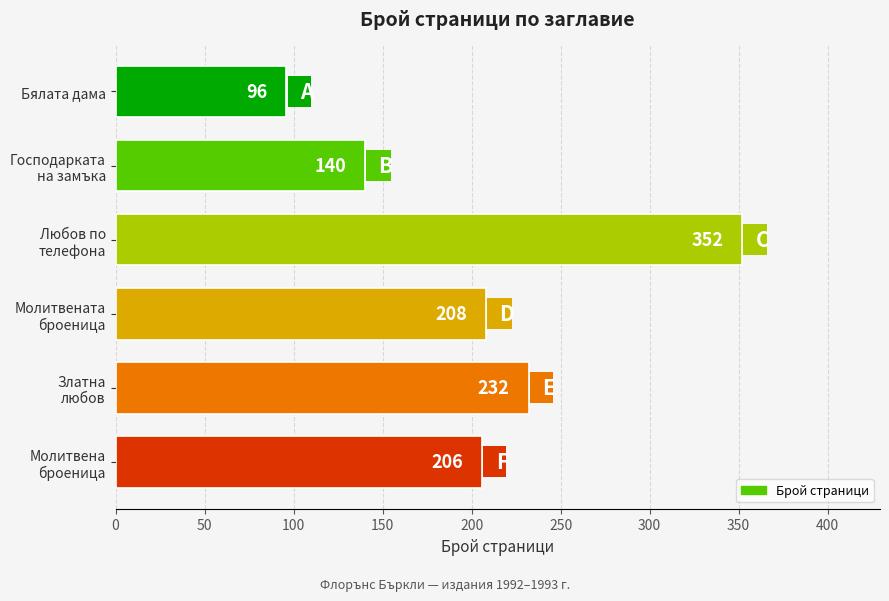

List the labels in order of value, smallest first.

Бялата дама, Господарката
на замъка, Молитвена
броеница, Молитвената
броеница, Златна
любов, Любов по
телефона